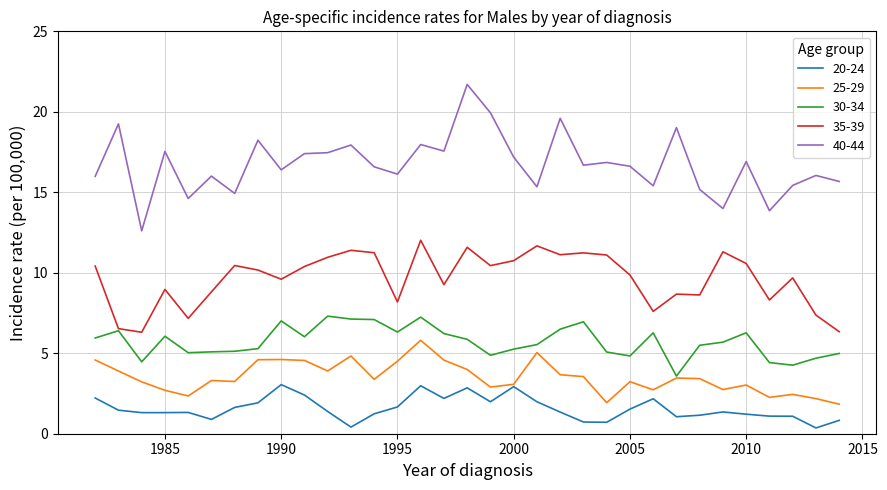

Which series has the largest range (max minus min)?

40-44